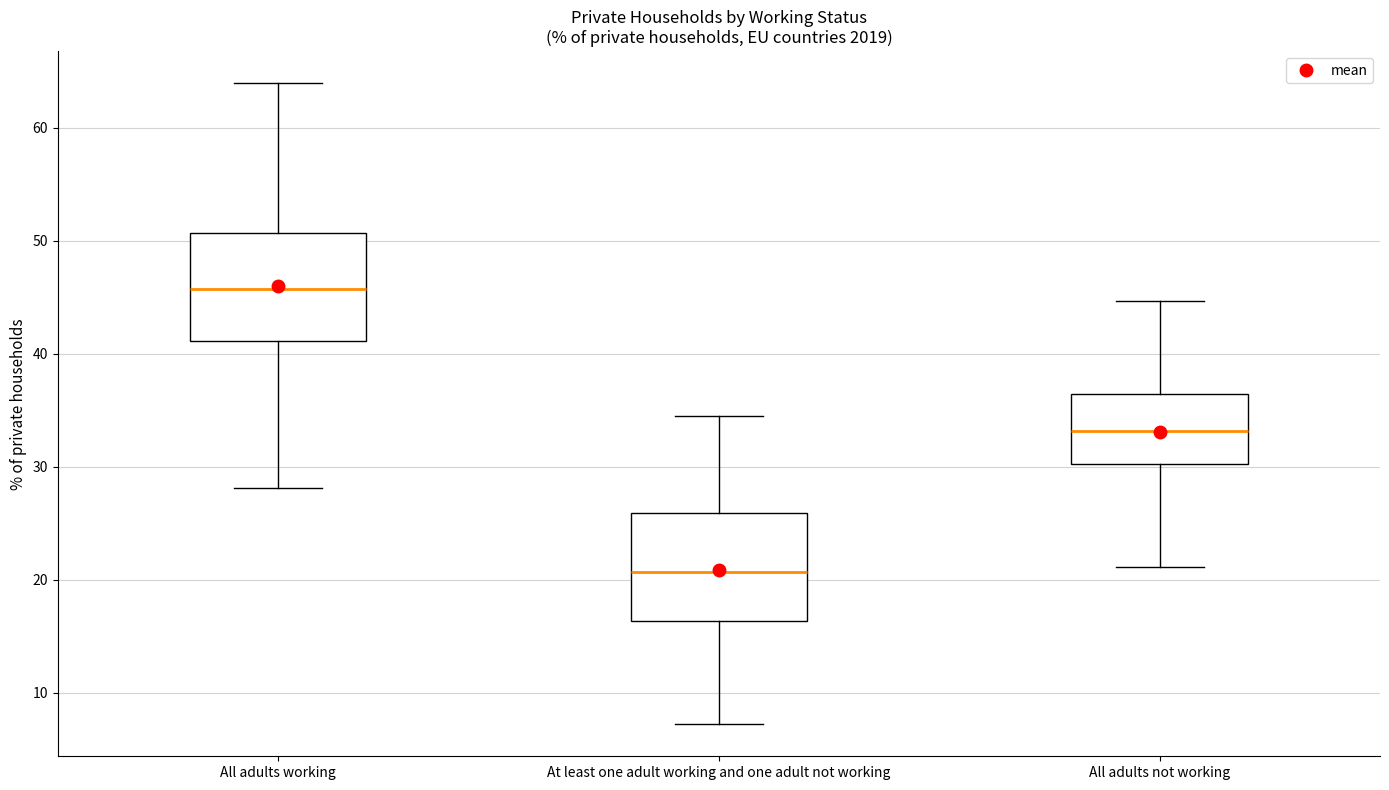

Where does the upper whisker of the box for All adults working end on the y-axis? The values are not printed on the chart, so give them approximately, as read against the axis.

64